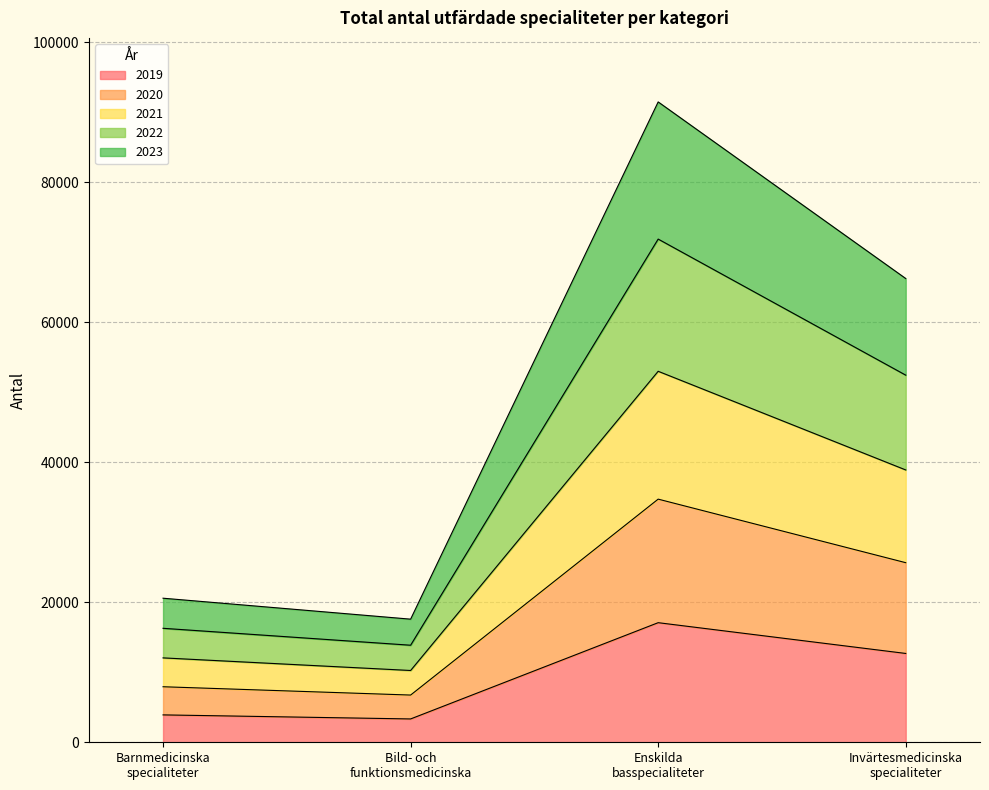

Reading left to right, what are the values for 2019?

3912	3333	17083	12688